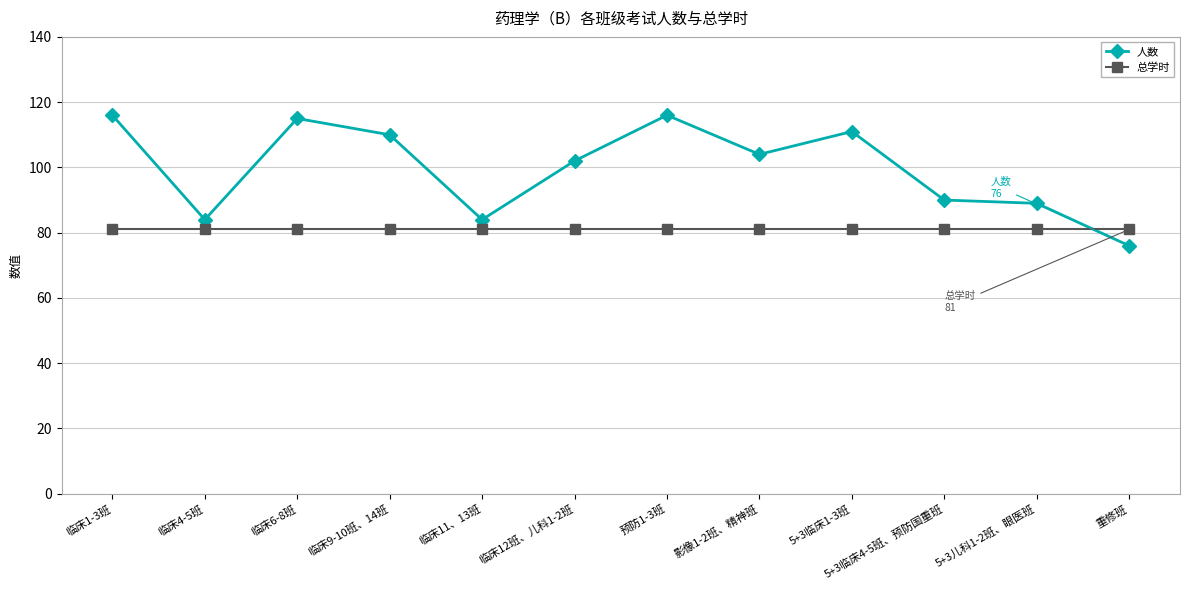

What is the value of the 人数 point at the 2nd from the left?

84